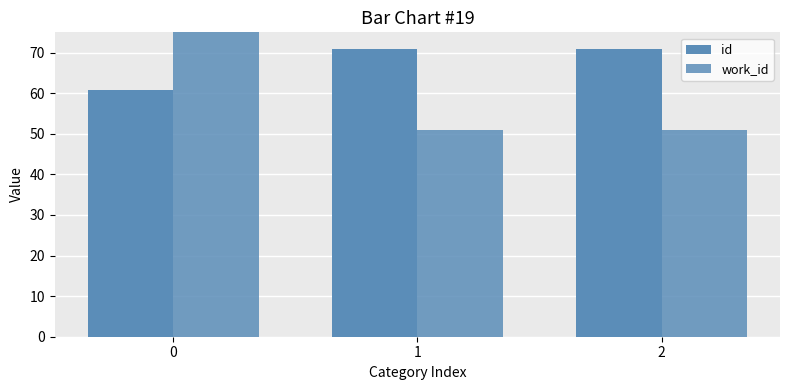

The id series shows 100.0 at 1. True or false?

False